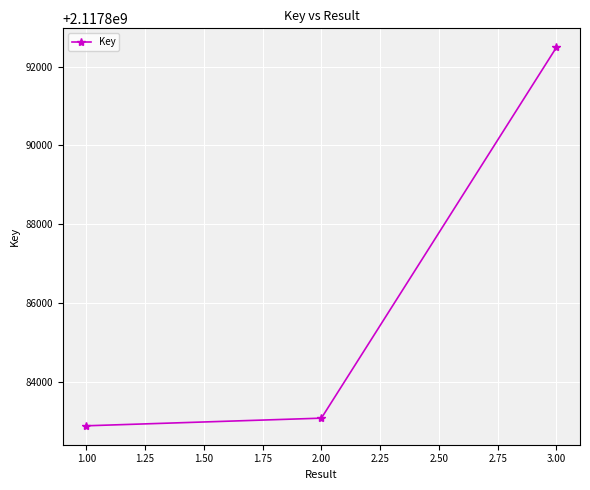

What is the average value?

2117886150